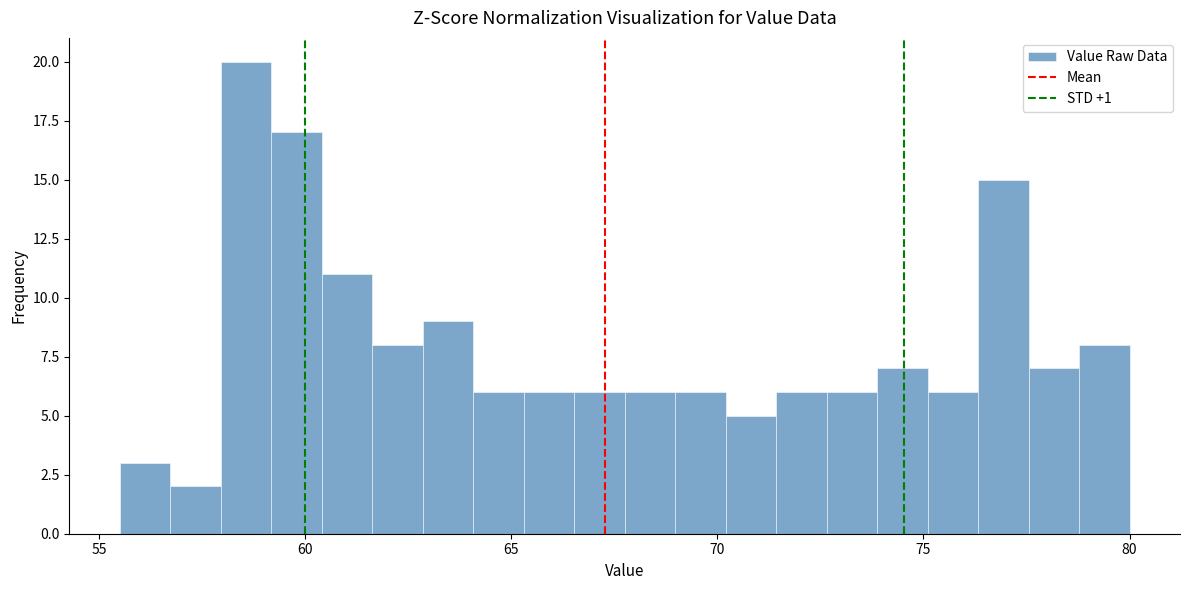

Read against the x-axis, roughly where is the centre of the tallest bar?

58.5